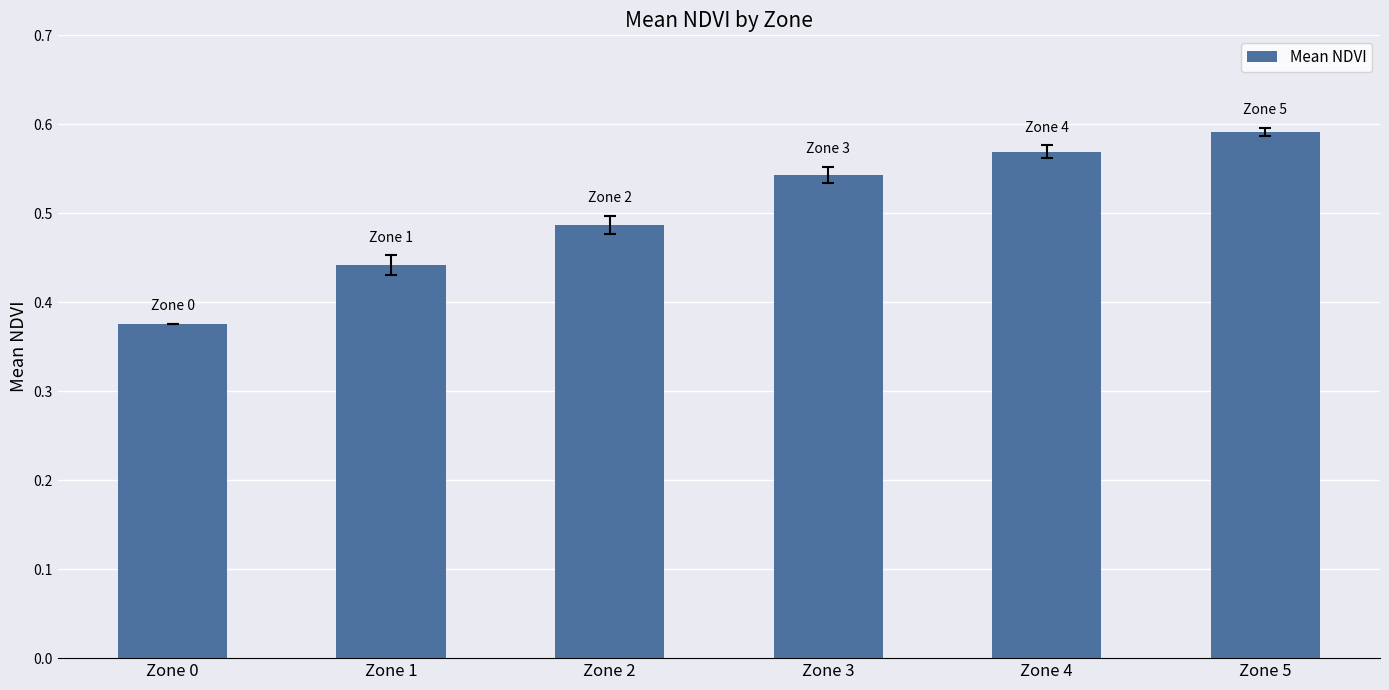

At which category does the chart reach its minimum across all series?

Zone 0